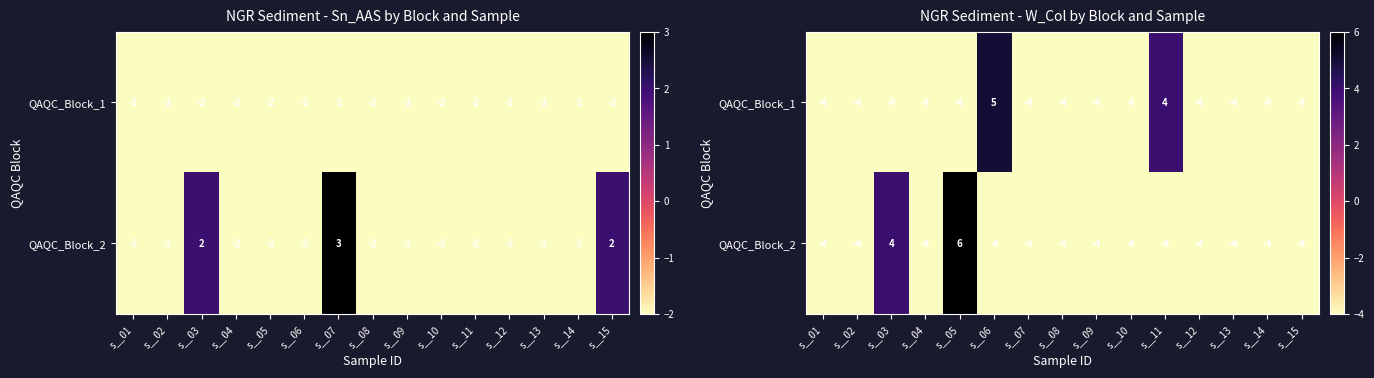

What is the difference between the second highest and minimum values in the QAQC_Block_1 series?

8